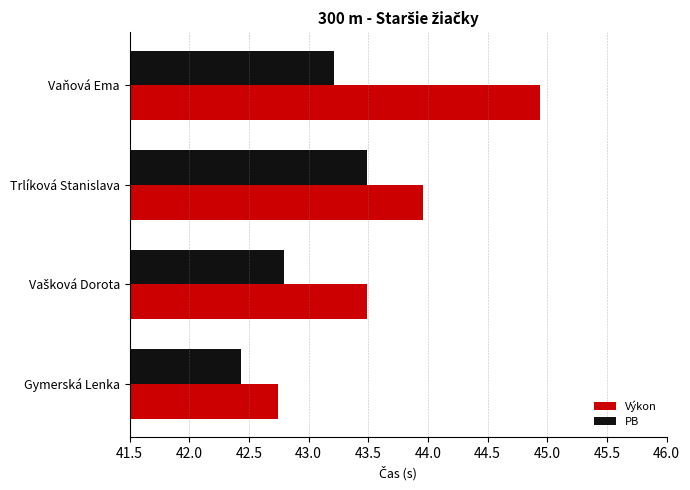

Rank the series by their maximum value, from highest to lowest.

Výkon, PB